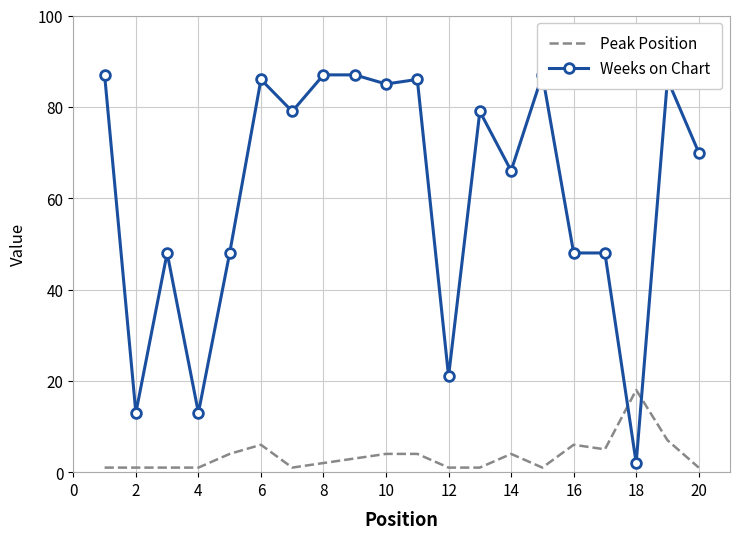

Is it true that Peak Position equals 4 at 10?

True